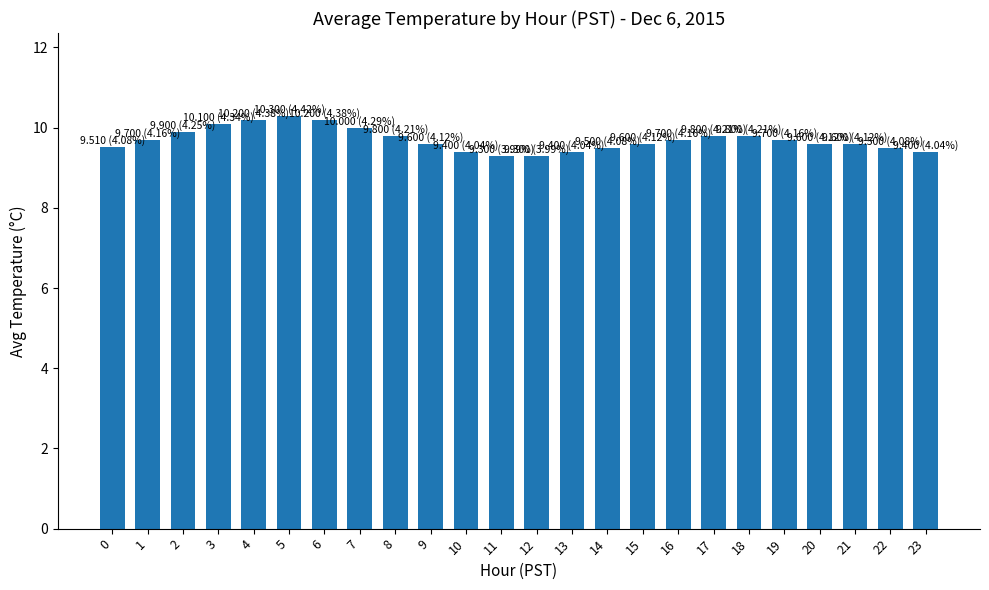

Reading right to left, what are all the values shown in this chart?

23=9.4	22=9.5	21=9.6	20=9.6	19=9.7	18=9.8	17=9.8	16=9.7	15=9.6	14=9.5	13=9.4	12=9.3	11=9.3	10=9.4	9=9.6	8=9.8	7=10.0	6=10.2	5=10.3	4=10.2	3=10.1	2=9.9	1=9.7	0=9.5